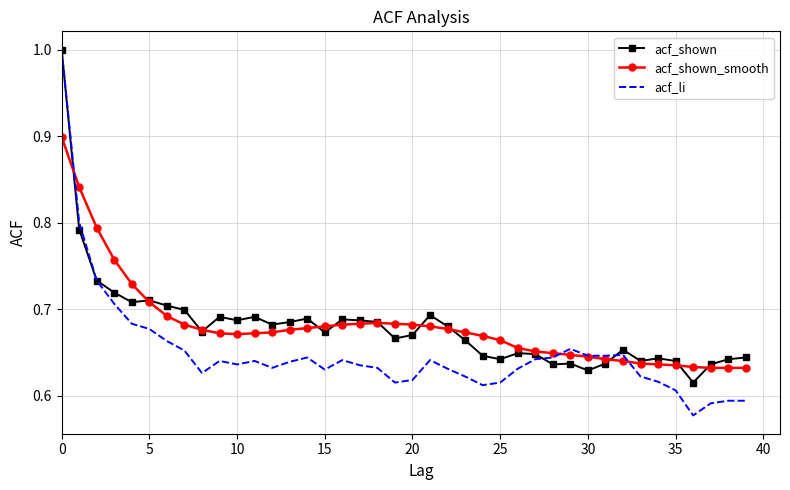

What is the maximum value for acf_li?

1.0